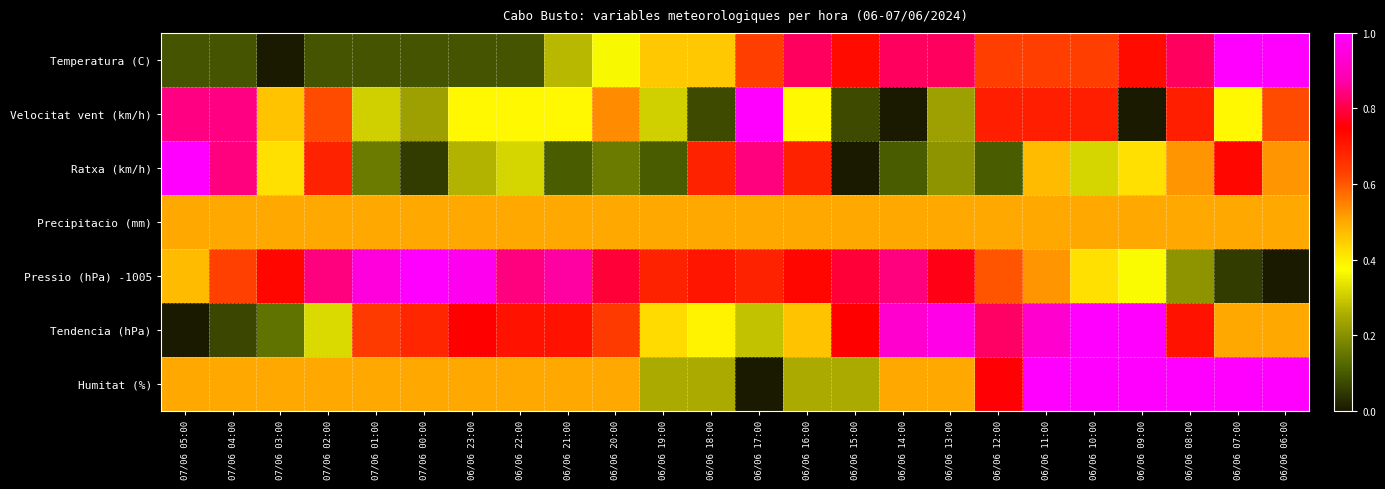

Reading left to right, what are all the values shown in this chart?

Temperatura (C): 07/06 05:00=0.1	07/06 04:00=0.1	07/06 03:00=0.0	07/06 02:00=0.1	07/06 01:00=0.1	07/06 00:00=0.1	06/06 23:00=0.1	06/06 22:00=0.1	06/06 21:00=0.3	06/06 20:00=0.4	06/06 19:00=0.5	06/06 18:00=0.5	06/06 17:00=0.6	06/06 16:00=0.8	06/06 15:00=0.7	06/06 14:00=0.8	06/06 13:00=0.8	06/06 12:00=0.6	06/06 11:00=0.6	06/06 10:00=0.6	06/06 09:00=0.7	06/06 08:00=0.8	06/06 07:00=1.0	06/06 06:00=1.0
Velocitat vent (km/h): 07/06 05:00=0.8	07/06 04:00=0.8	07/06 03:00=0.5	07/06 02:00=0.6	07/06 01:00=0.3	07/06 00:00=0.2	06/06 23:00=0.4	06/06 22:00=0.4	06/06 21:00=0.4	06/06 20:00=0.5	06/06 19:00=0.3	06/06 18:00=0.1	06/06 17:00=1.0	06/06 16:00=0.4	06/06 15:00=0.1	06/06 14:00=0.0	06/06 13:00=0.2	06/06 12:00=0.7	06/06 11:00=0.7	06/06 10:00=0.7	06/06 09:00=0.0	06/06 08:00=0.7	06/06 07:00=0.4	06/06 06:00=0.6
Ratxa (km/h): 07/06 05:00=1.0	07/06 04:00=0.8	07/06 03:00=0.4	07/06 02:00=0.7	07/06 01:00=0.2	07/06 00:00=0.1	06/06 23:00=0.3	06/06 22:00=0.3	06/06 21:00=0.1	06/06 20:00=0.2	06/06 19:00=0.1	06/06 18:00=0.7	06/06 17:00=0.8	06/06 16:00=0.7	06/06 15:00=0.0	06/06 14:00=0.1	06/06 13:00=0.2	06/06 12:00=0.1	06/06 11:00=0.5	06/06 10:00=0.3	06/06 09:00=0.4	06/06 08:00=0.5	06/06 07:00=0.7	06/06 06:00=0.5
Precipitacio (mm): 07/06 05:00=0.5	07/06 04:00=0.5	07/06 03:00=0.5	07/06 02:00=0.5	07/06 01:00=0.5	07/06 00:00=0.5	06/06 23:00=0.5	06/06 22:00=0.5	06/06 21:00=0.5	06/06 20:00=0.5	06/06 19:00=0.5	06/06 18:00=0.5	06/06 17:00=0.5	06/06 16:00=0.5	06/06 15:00=0.5	06/06 14:00=0.5	06/06 13:00=0.5	06/06 12:00=0.5	06/06 11:00=0.5	06/06 10:00=0.5	06/06 09:00=0.5	06/06 08:00=0.5	06/06 07:00=0.5	06/06 06:00=0.5
Pressio (hPa) -1005: 07/06 05:00=0.5	07/06 04:00=0.6	07/06 03:00=0.7	07/06 02:00=0.8	07/06 01:00=0.9	07/06 00:00=1.0	06/06 23:00=1.0	06/06 22:00=0.8	06/06 21:00=0.9	06/06 20:00=0.8	06/06 19:00=0.7	06/06 18:00=0.7	06/06 17:00=0.7	06/06 16:00=0.7	06/06 15:00=0.8	06/06 14:00=0.8	06/06 13:00=0.8	06/06 12:00=0.6	06/06 11:00=0.5	06/06 10:00=0.4	06/06 09:00=0.4	06/06 08:00=0.2	06/06 07:00=0.1	06/06 06:00=0.0
Tendencia (hPa): 07/06 05:00=0.0	07/06 04:00=0.1	07/06 03:00=0.1	07/06 02:00=0.3	07/06 01:00=0.6	07/06 00:00=0.7	06/06 23:00=0.7	06/06 22:00=0.7	06/06 21:00=0.7	06/06 20:00=0.6	06/06 19:00=0.4	06/06 18:00=0.4	06/06 17:00=0.3	06/06 16:00=0.5	06/06 15:00=0.7	06/06 14:00=0.9	06/06 13:00=1.0	06/06 12:00=0.8	06/06 11:00=0.9	06/06 10:00=1.0	06/06 09:00=1.0	06/06 08:00=0.7	06/06 07:00=0.5	06/06 06:00=0.5
Humitat (%): 07/06 05:00=0.5	07/06 04:00=0.5	07/06 03:00=0.5	07/06 02:00=0.5	07/06 01:00=0.5	07/06 00:00=0.5	06/06 23:00=0.5	06/06 22:00=0.5	06/06 21:00=0.5	06/06 20:00=0.5	06/06 19:00=0.2	06/06 18:00=0.2	06/06 17:00=0.0	06/06 16:00=0.2	06/06 15:00=0.2	06/06 14:00=0.5	06/06 13:00=0.5	06/06 12:00=0.8	06/06 11:00=1.0	06/06 10:00=1.0	06/06 09:00=1.0	06/06 08:00=1.0	06/06 07:00=1.0	06/06 06:00=1.0